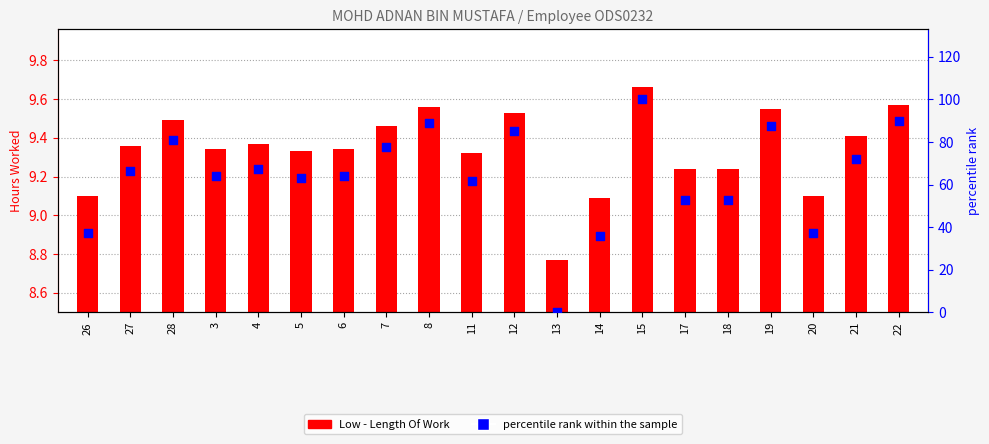

Which has a higher value, 19 or 17?

19